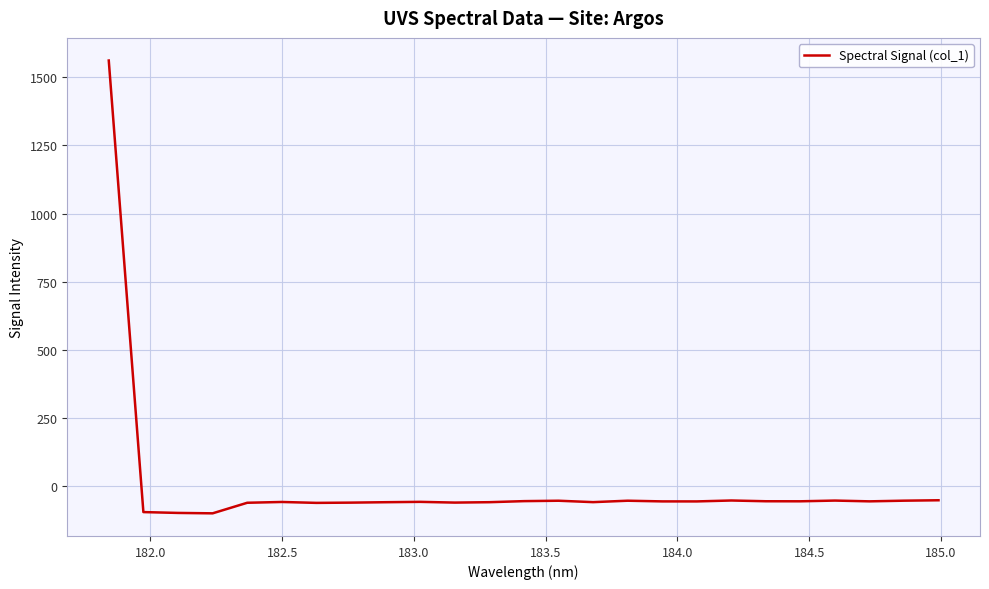

What is the maximum value shown in the chart?

1561.6